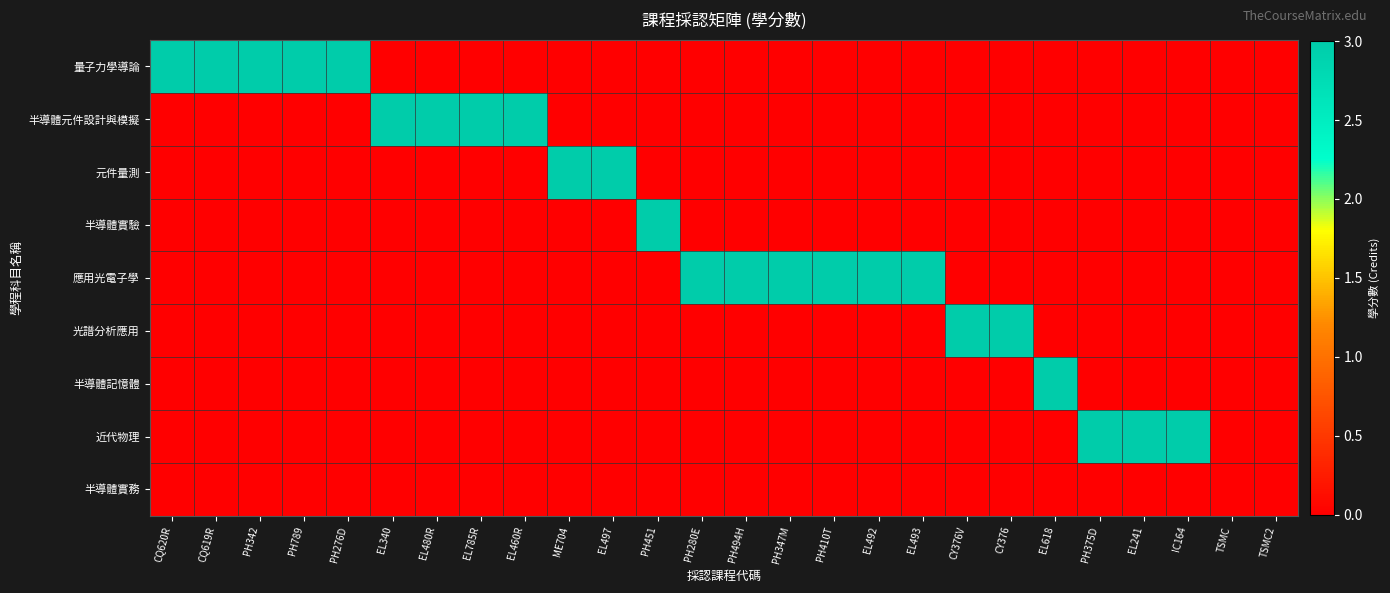

Count the number of data series in this chart.

9